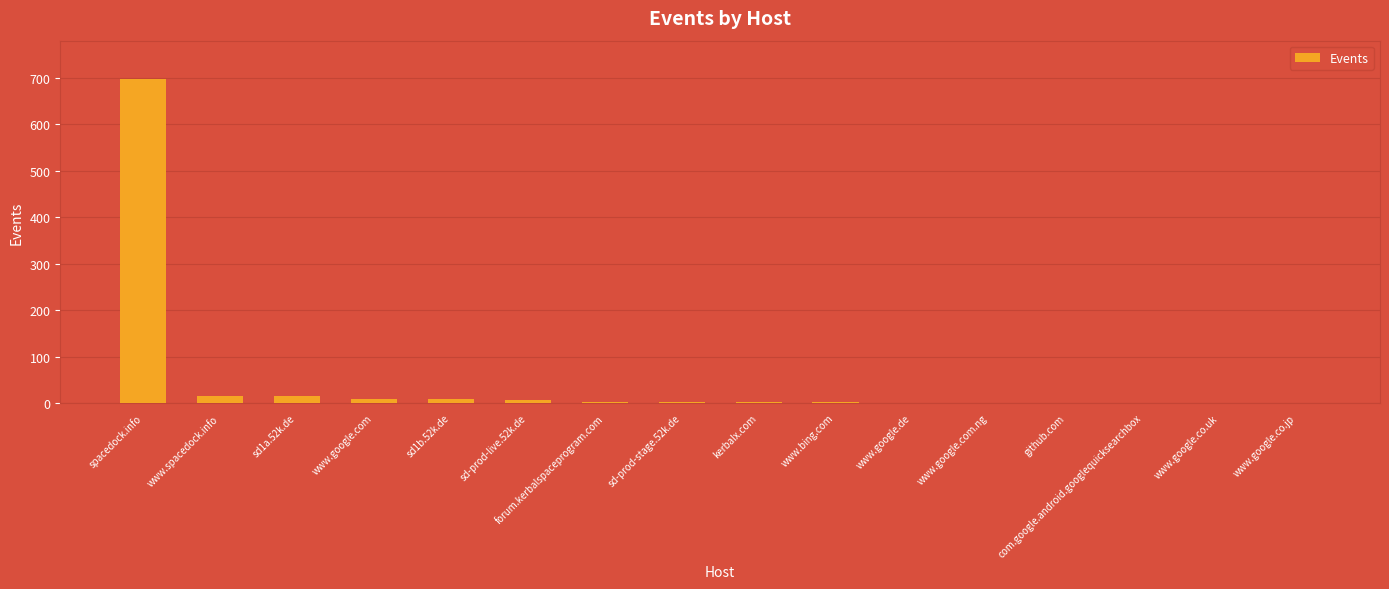

What is the greatest value displayed?

696